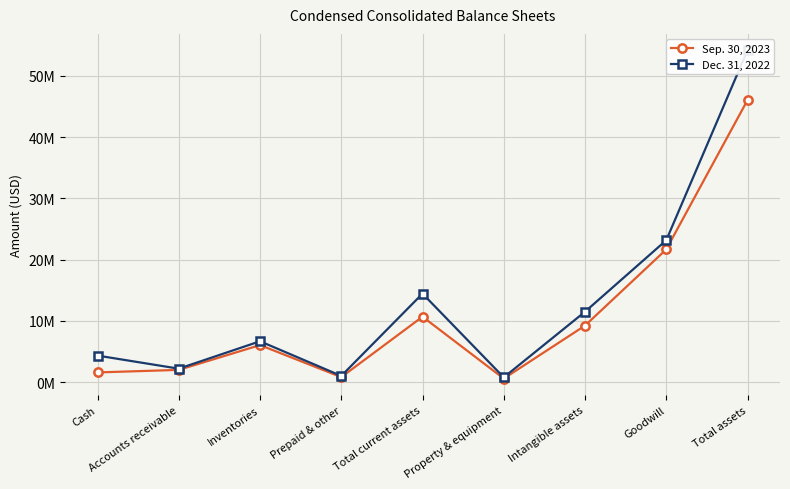

List the labels in order of Sep. 30, 2023 value, largest first.

Total assets, Goodwill, Total current assets, Intangible assets, Inventories, Accounts receivable, Cash, Prepaid & other, Property & equipment